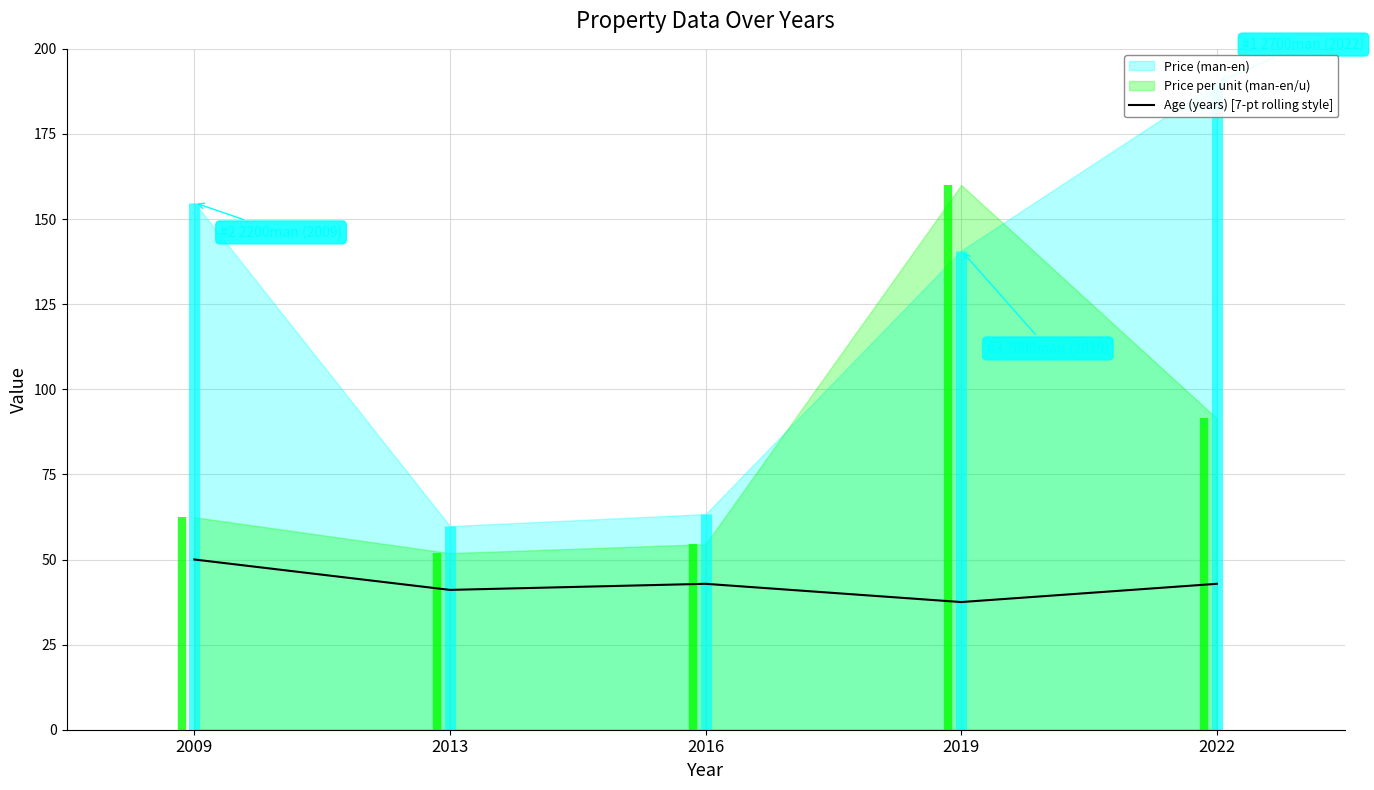

At which category does the chart reach its minimum across all series?

2019